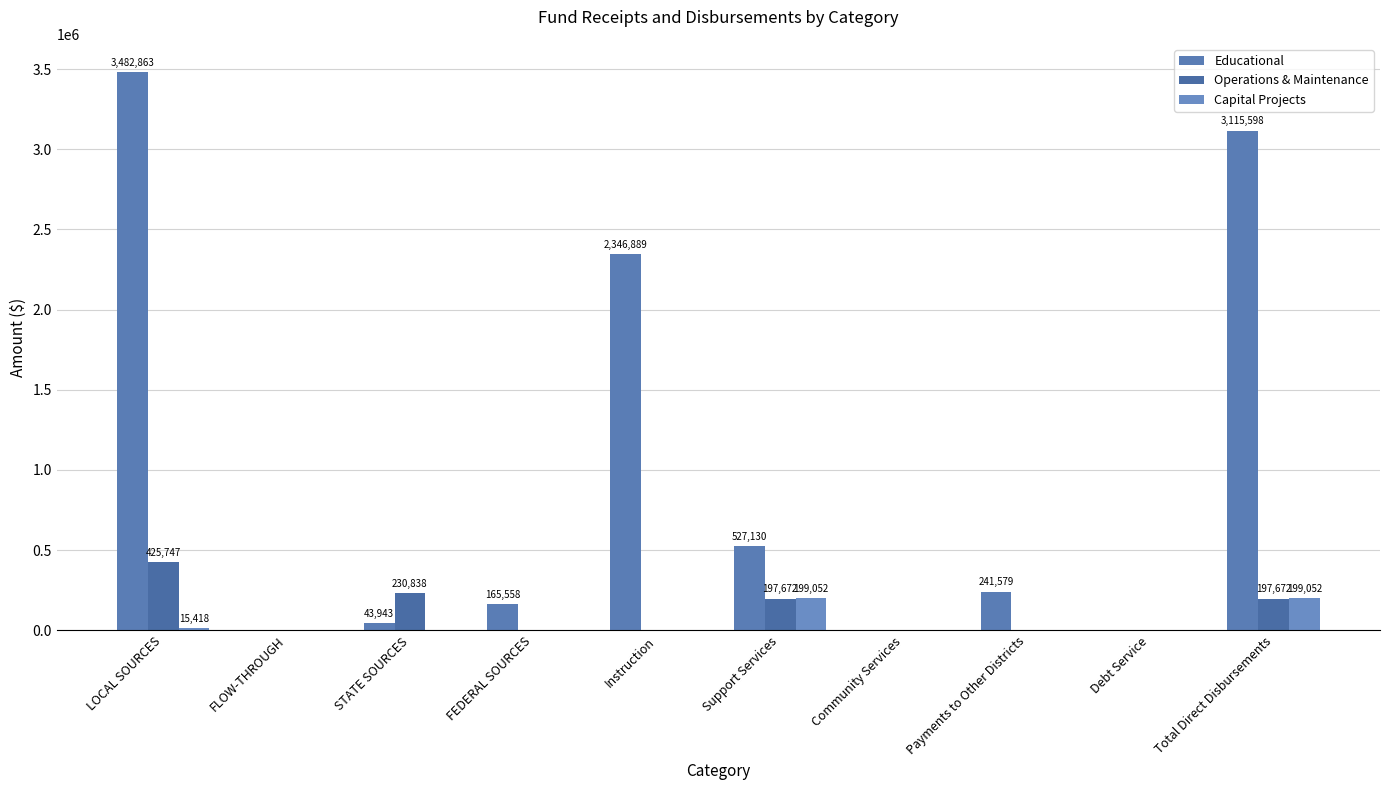

What is the label of the 3rd bar from the left?

STATE SOURCES